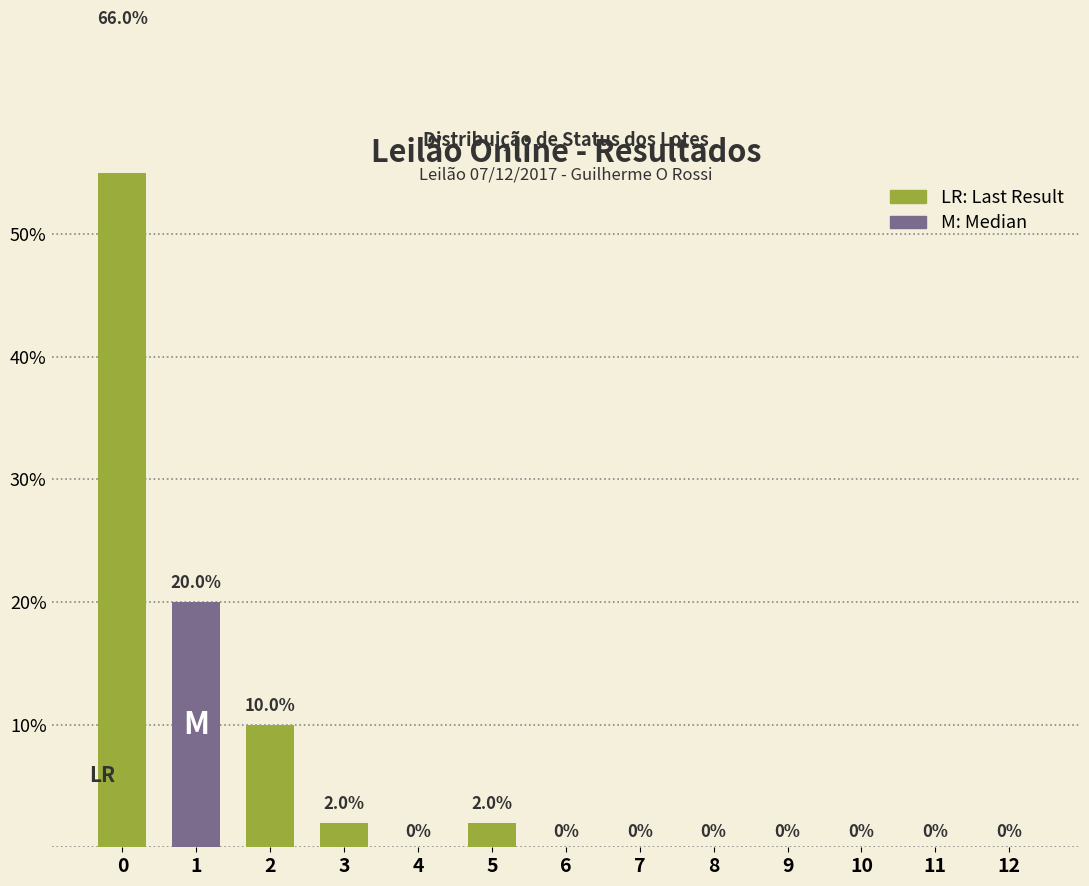

Reading left to right, transcribe all the data shown in this chart.

0=66	1=20	2=10	3=2	4=0	5=2	6=0	7=0	8=0	9=0	10=0	11=0	12=0